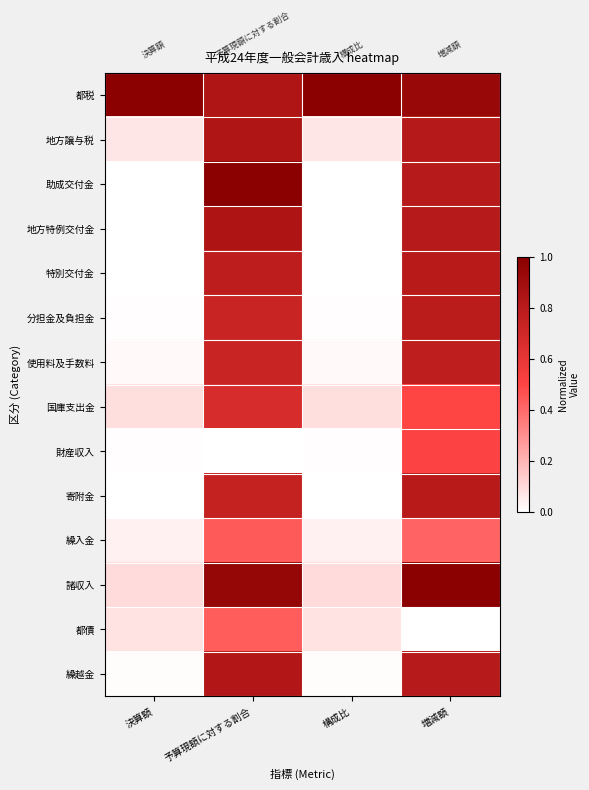

What is the spread (max minus min) of values at 増減額?

1.0